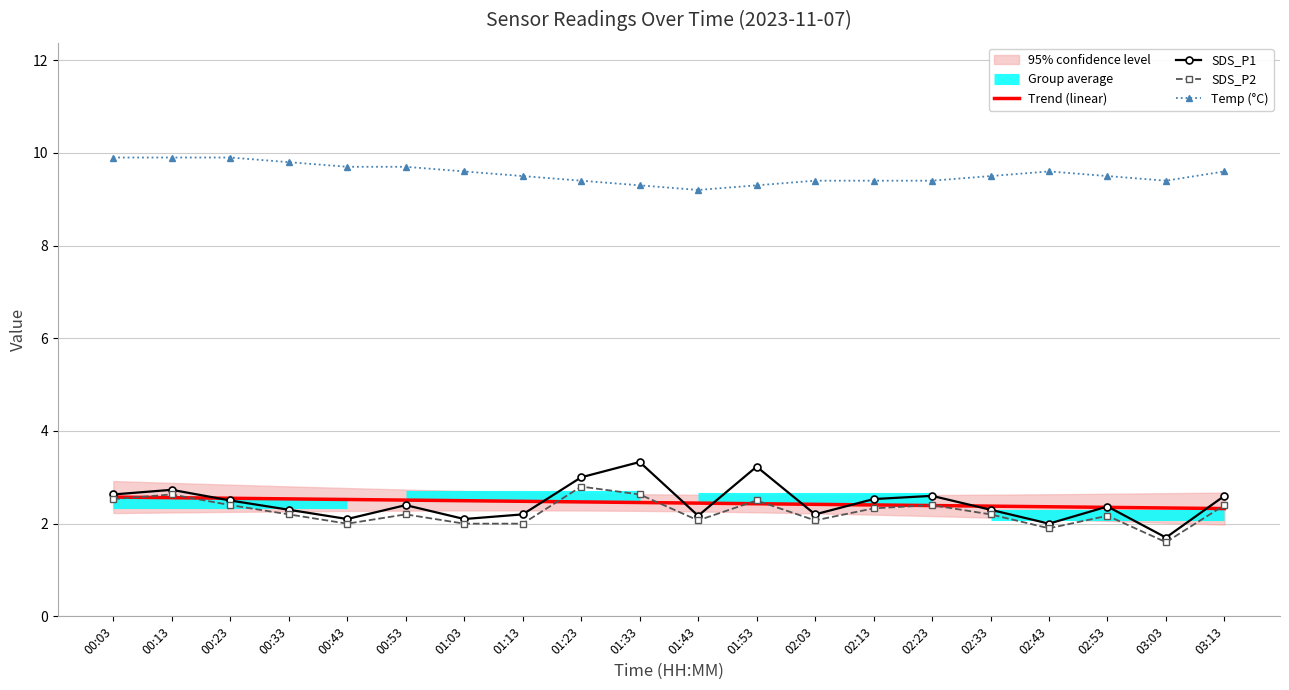

What is the difference between the highest and lowest values at 02:13?

7.1